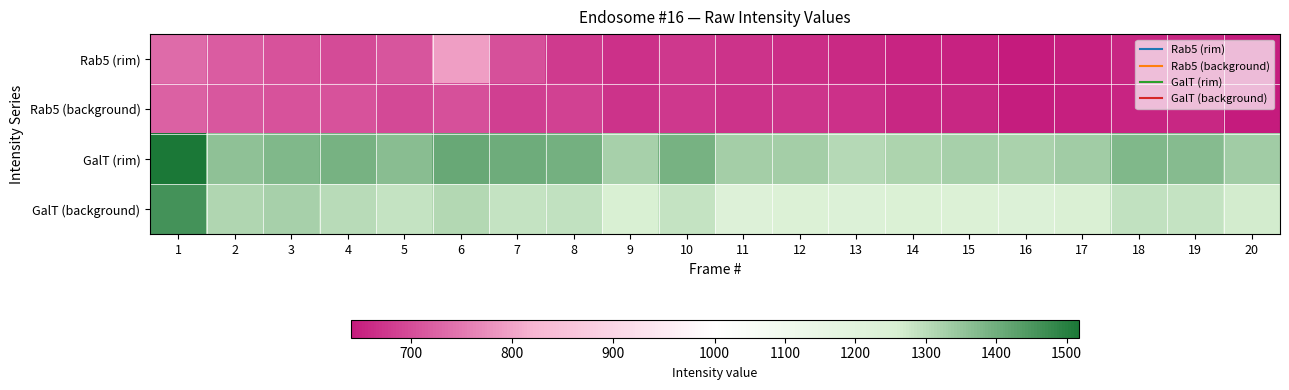

Which series has the largest range (max minus min)?

GalT (background)